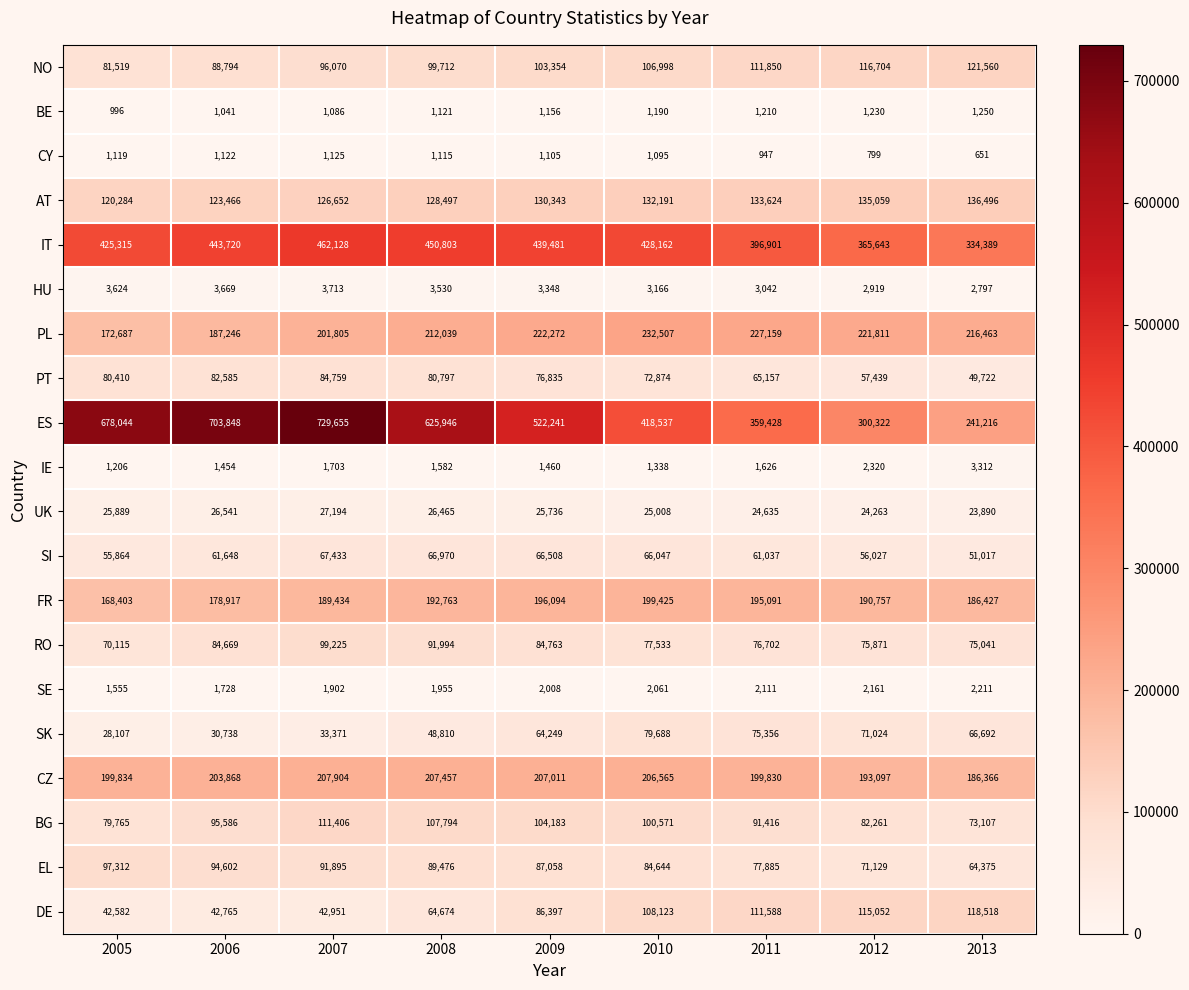

At 2007, list the series in order from smallest to largest.

BE, CY, IE, SE, HU, UK, SK, DE, SI, PT, EL, NO, RO, BG, AT, FR, PL, CZ, IT, ES